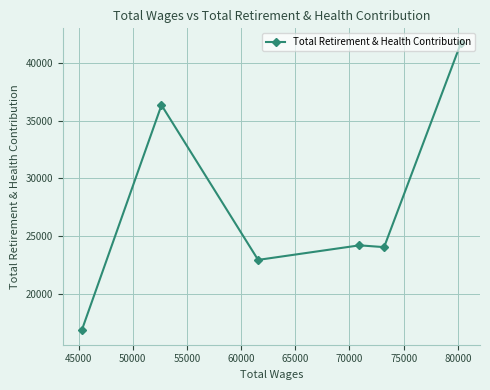

What is the difference between the second highest and second lowest values?

13425